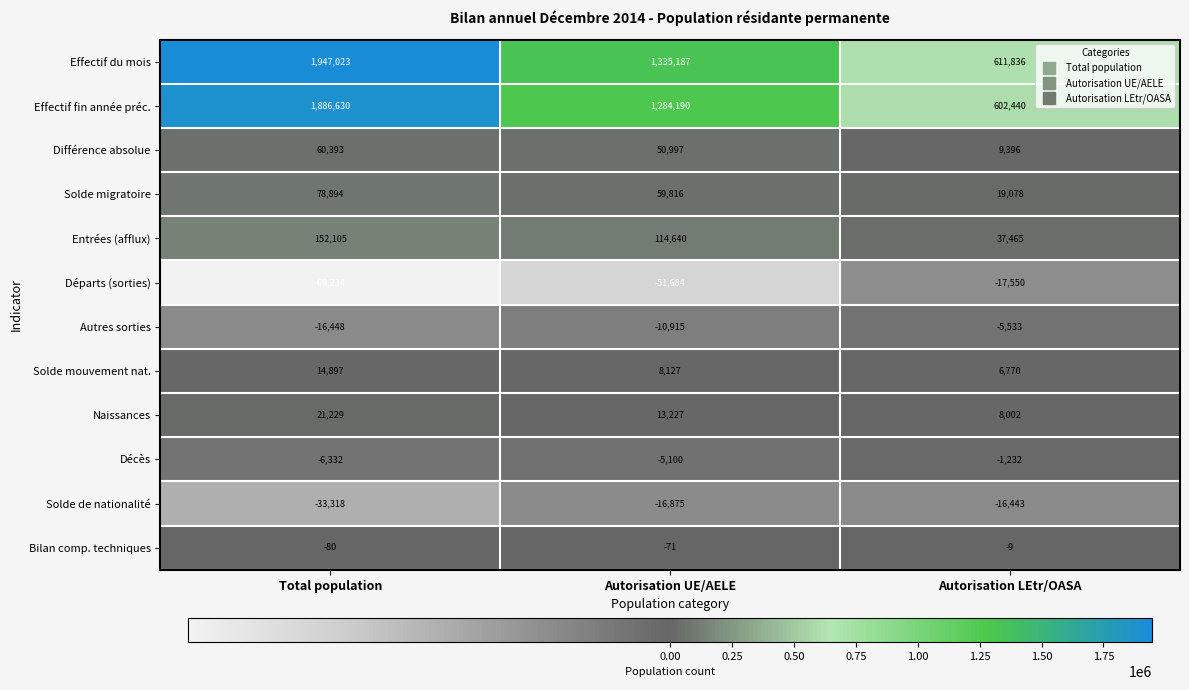

What is the total value across all series at Autorisation UE/AELE?

2781539